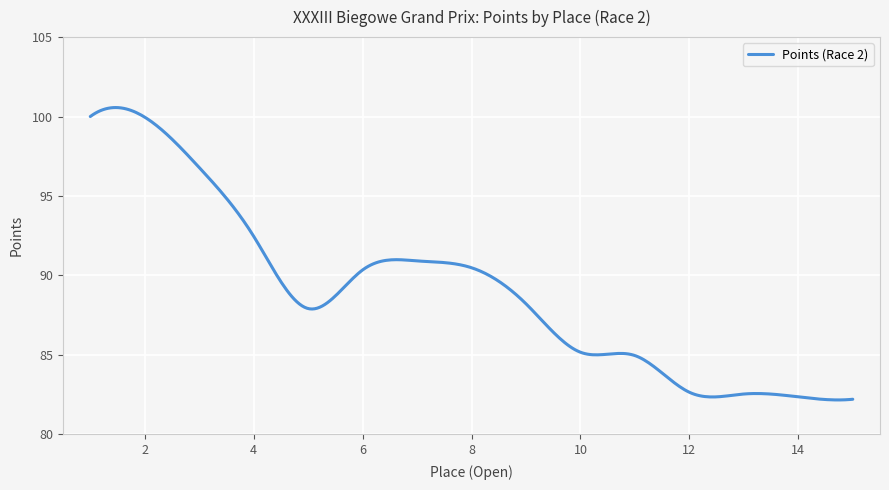

What is the difference between the maximum and minimum values?

18.4